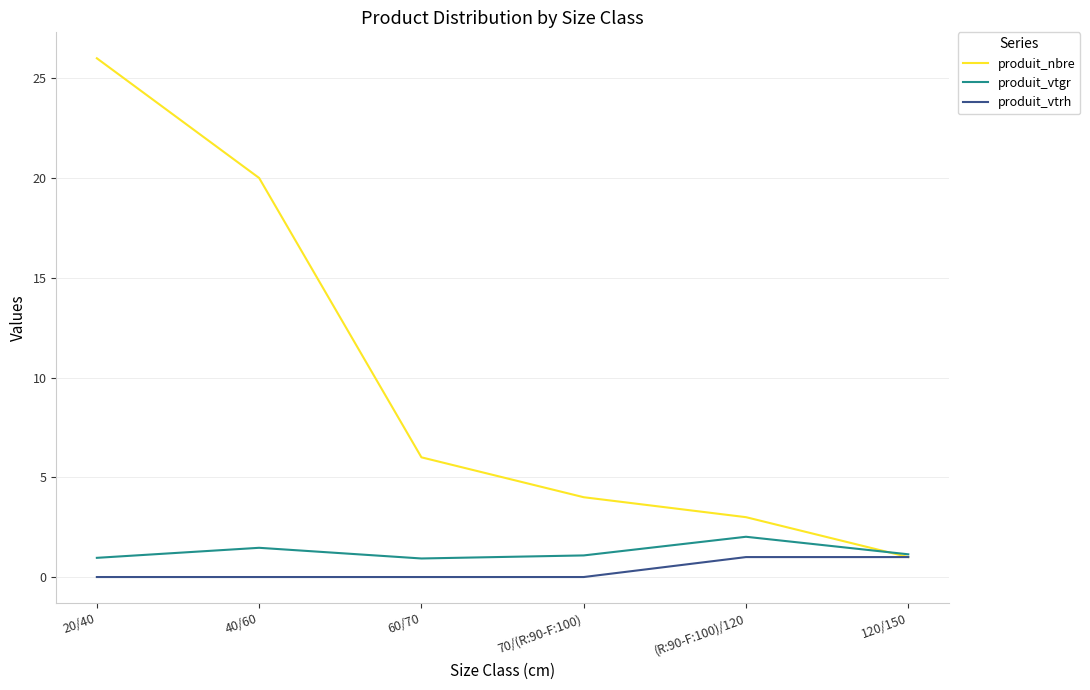

True or false: produit_vtgr has a value of 2.0 at (R:90-F:100)/120.

True